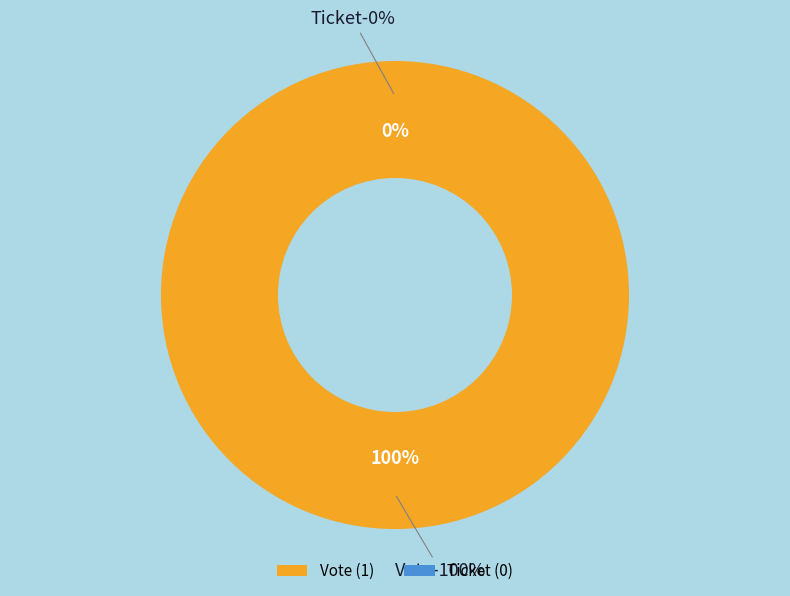

To the nearest percent, what is the combined percentage of Ticket and Vote?

100%